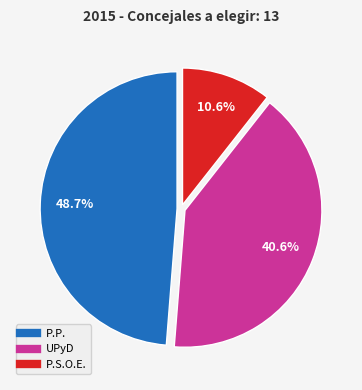

Is there any slice that represents more than half of the pie?

No